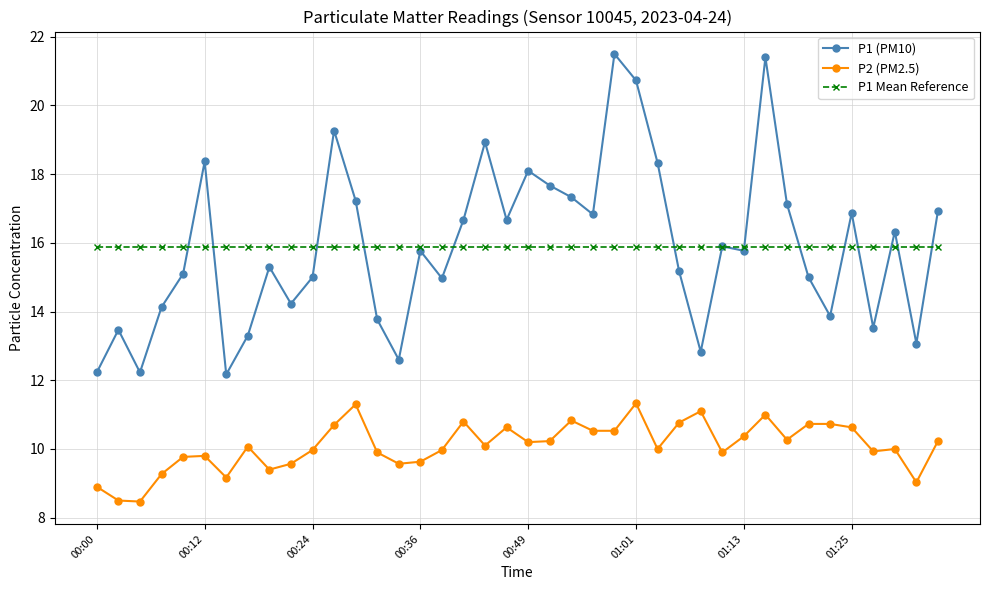

What is the value of the P1 (PM10) point at the 4th from the left?

14.1